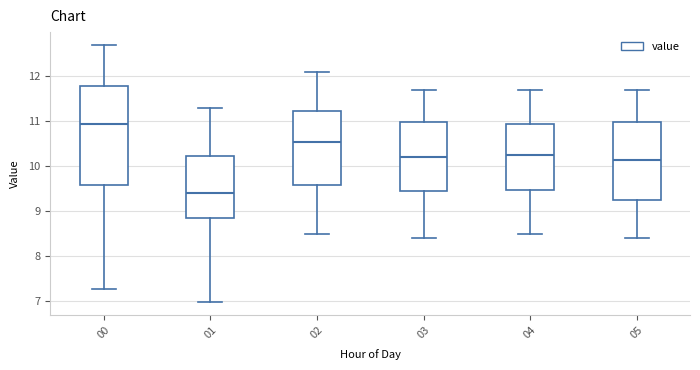

Where does the median line of the box at x = 02 sit on the y-axis? The values are not printed on the chart, so give them approximately, as read against the axis.

10.6